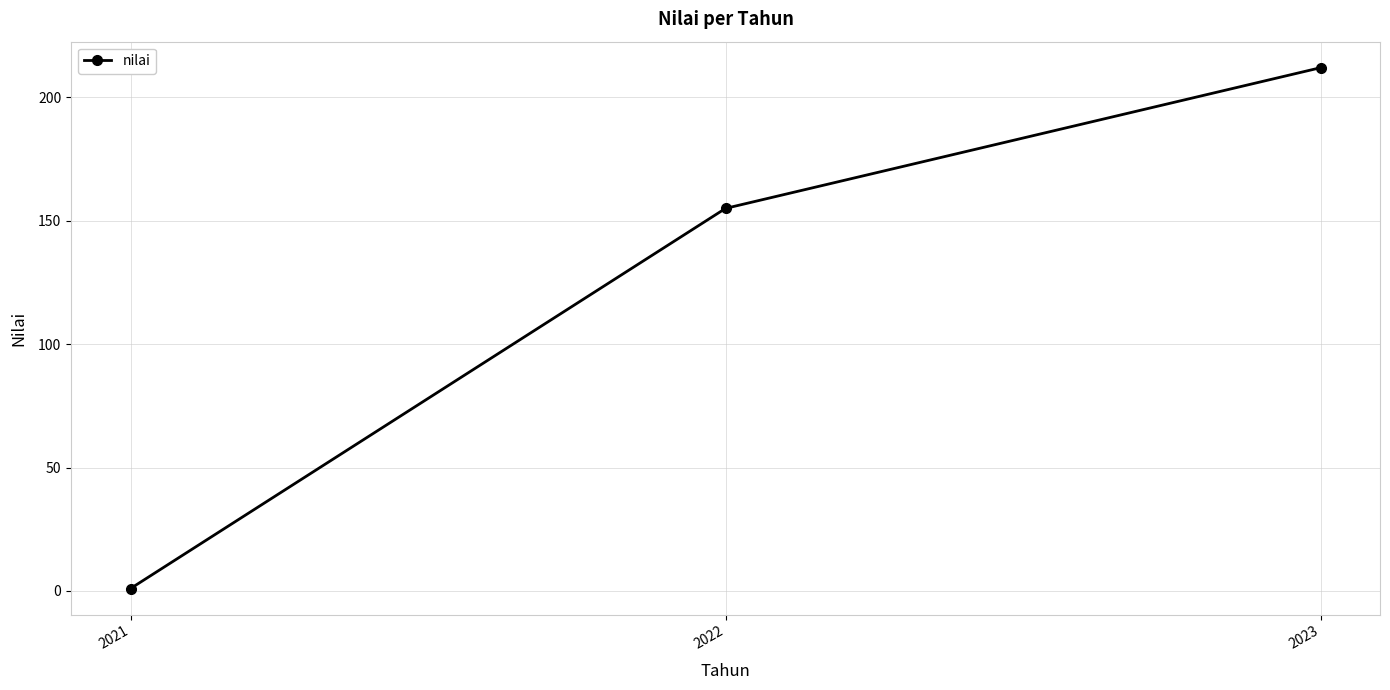

List the labels in order of value, smallest first.

2021, 2022, 2023